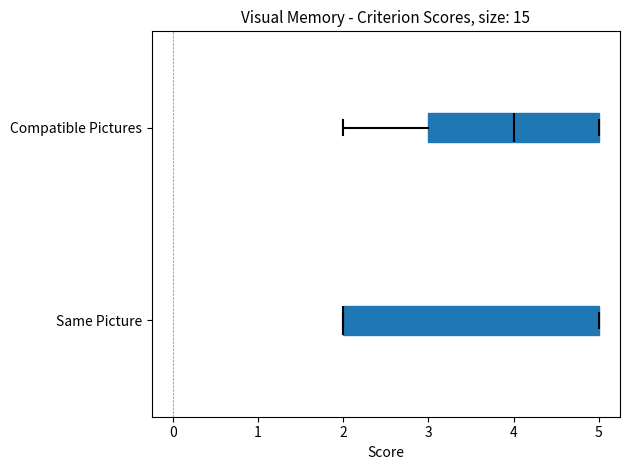

Reading bottom to top, transcribe this box plot: for each box, give where its median line is, the range the box spans, and where its two whiskers end, as read against the x-axis. The values are not printed on the chart, so give them approximately, as read against the axis.

Same Picture: median 2 (drawn on the box's left edge), box 2 to 5, whiskers 2 to 5
Compatible Pictures: median 4, box 3 to 5, whiskers 2 to 5